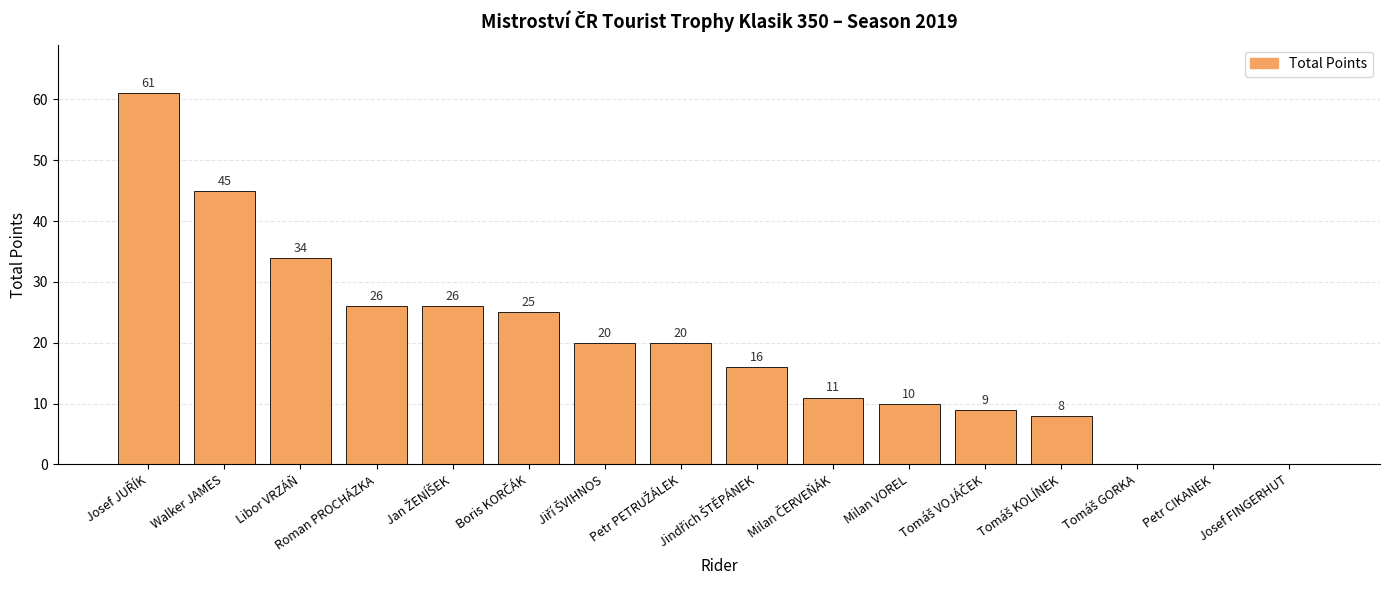

True or false: the data shows 2 at Milan VOREL.

False